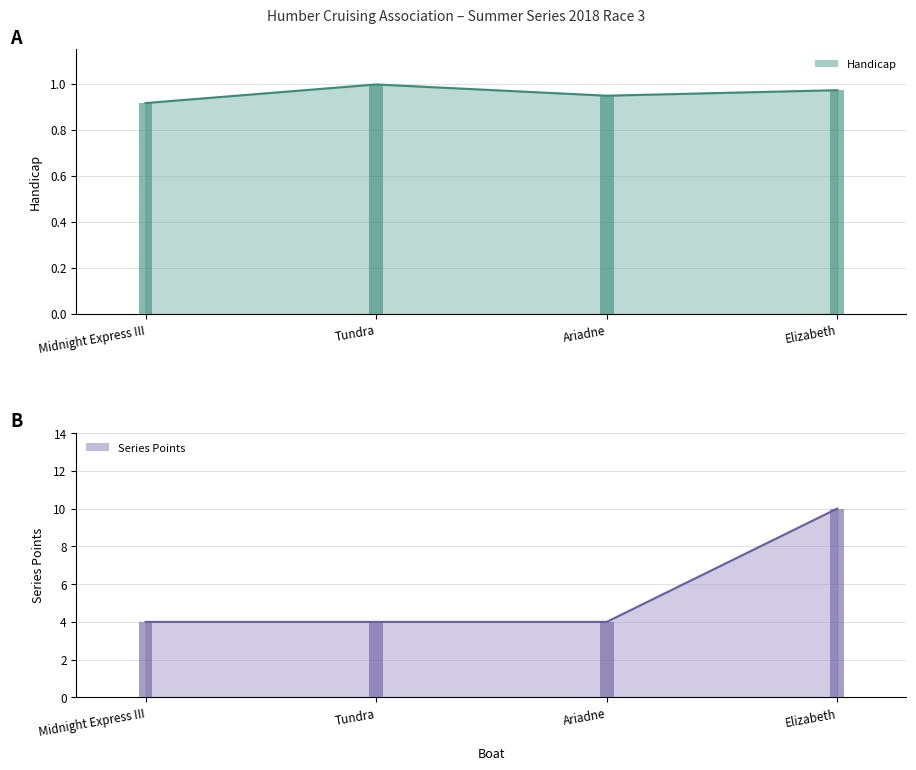

At Tundra, list the series in order from largest to smallest.

Series Points, Handicap